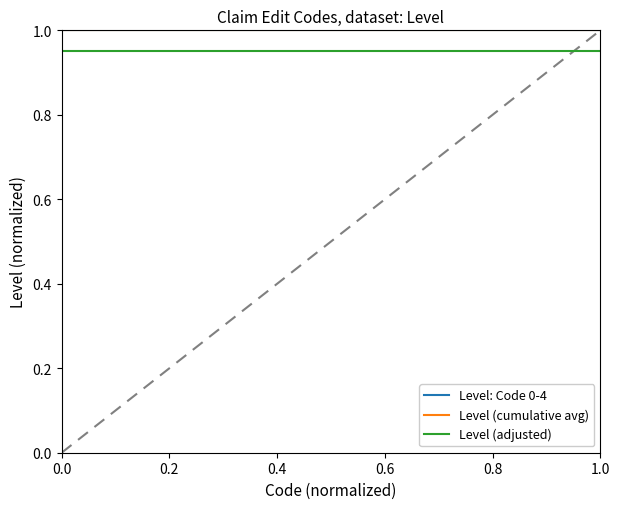

What is the sum of all Level: Code 0-4 values?

5.0